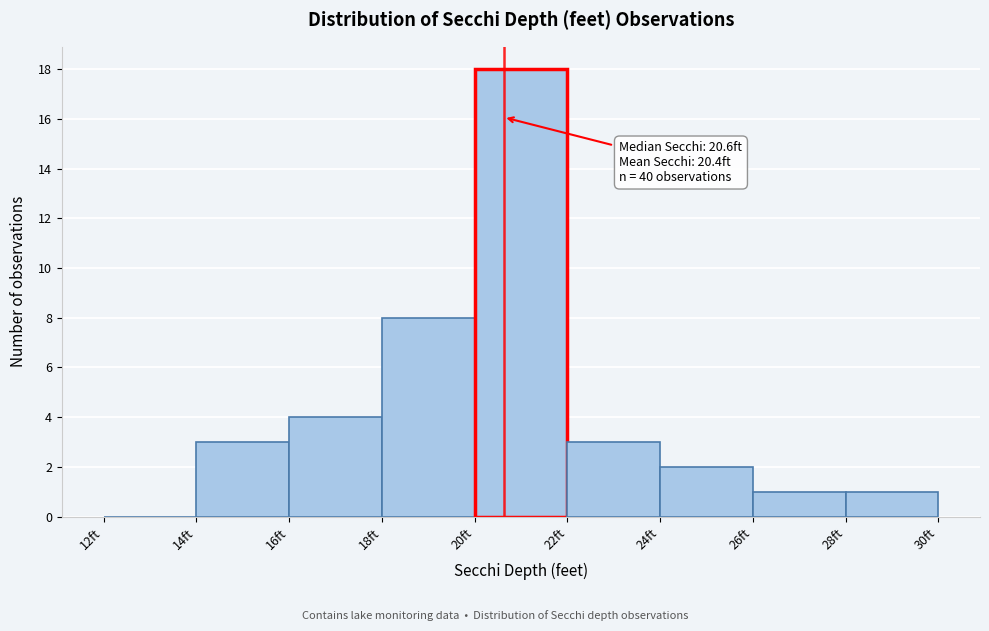

Over which range of the x-axis is the bar tallest?

20 to 22